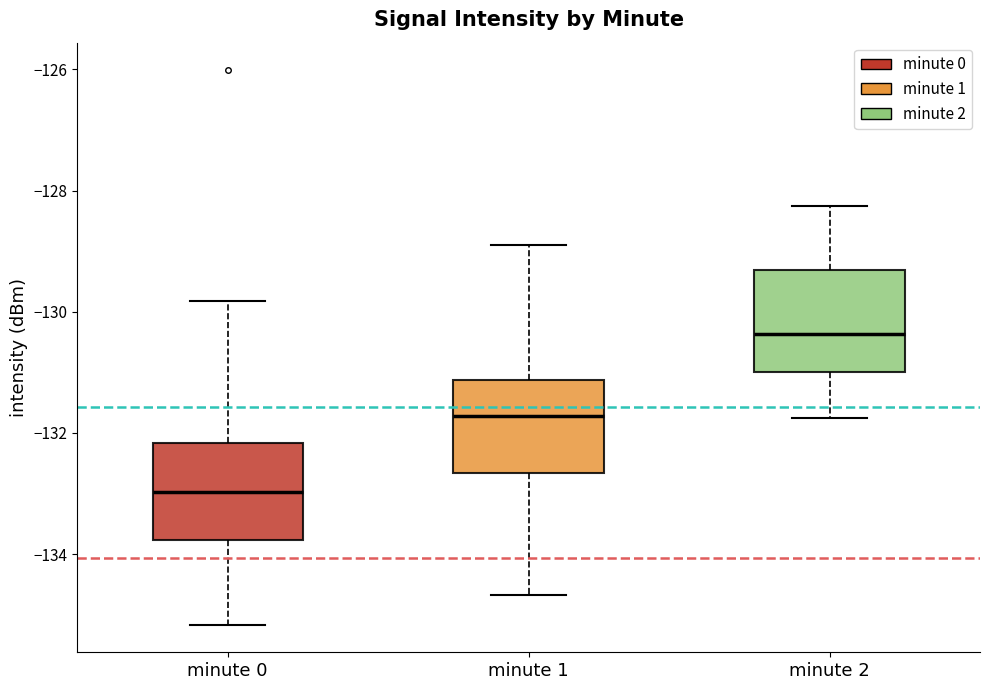

Where does the lower whisker of the box for minute 1 end on the y-axis? The values are not printed on the chart, so give them approximately, as read against the axis.

-134.6